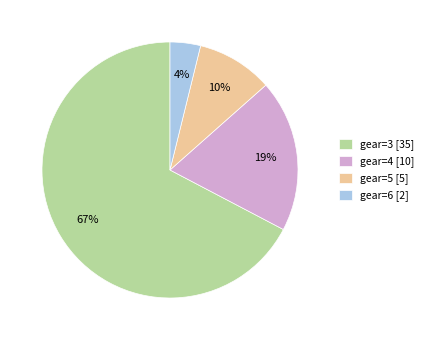

To the nearest percent, what is the combined percentage of gear=6 and gear=4?

23%